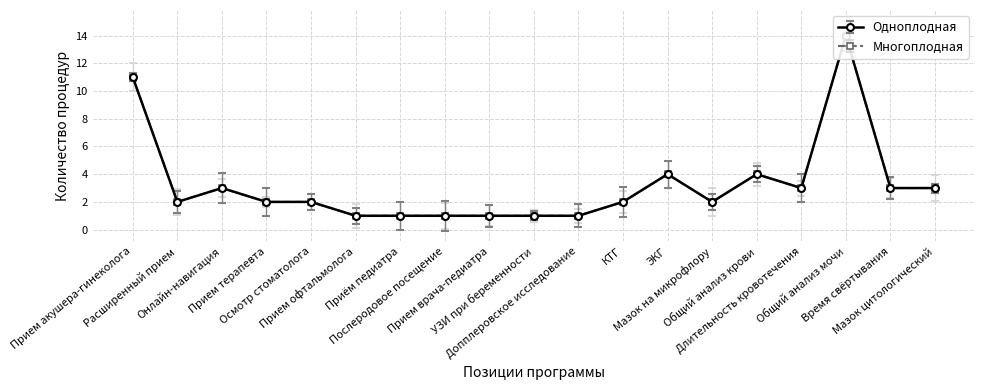

What is the smallest value displayed?

1